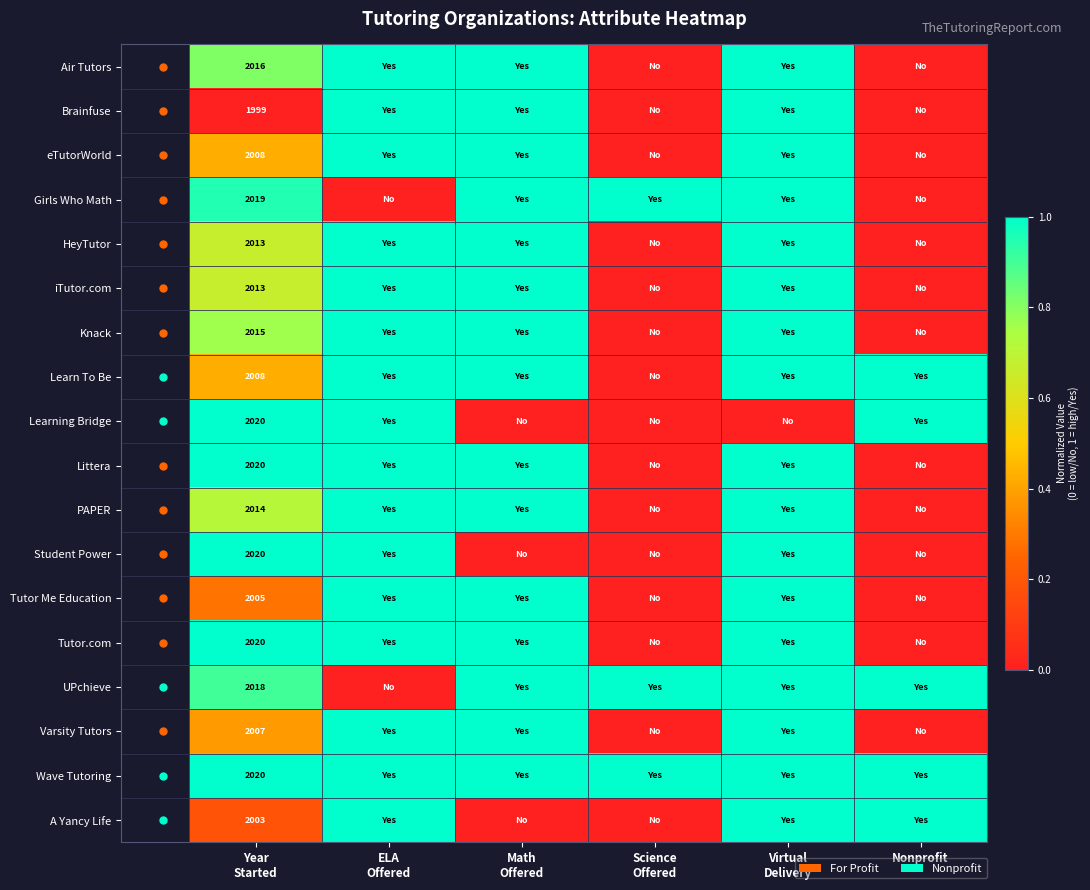

Which has a higher value, Math
Offered or Year
Started?

Math
Offered